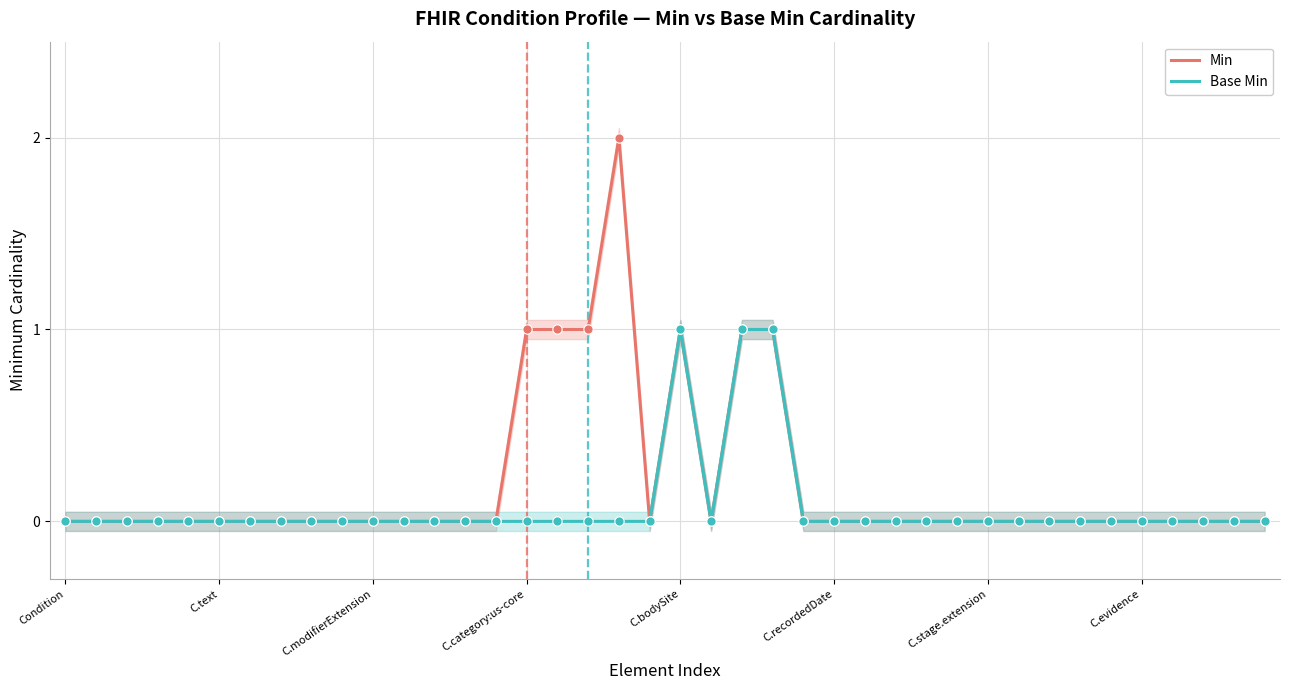

Which series contains the highest Y value?

Min